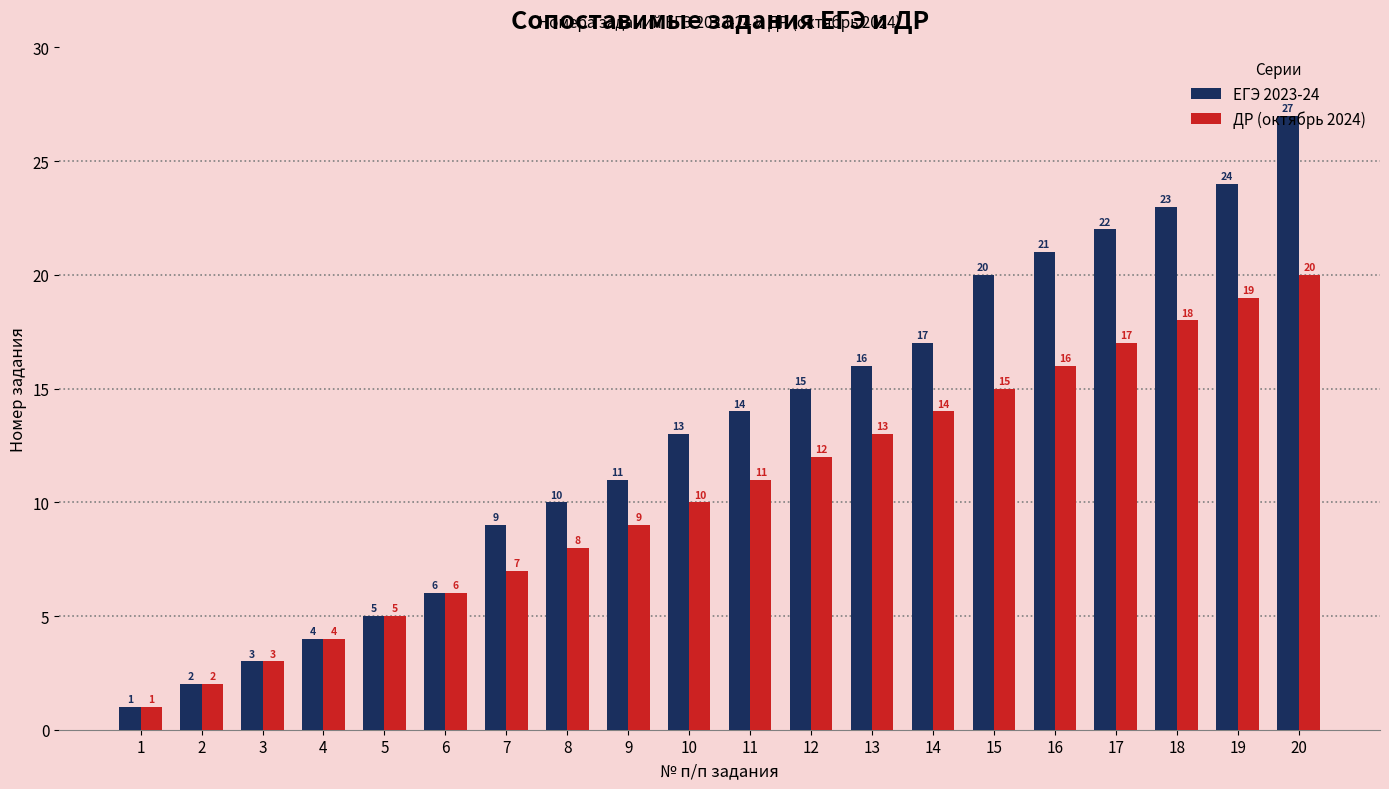

Which category has the highest value in the ЕГЭ 2023-24 series?

20